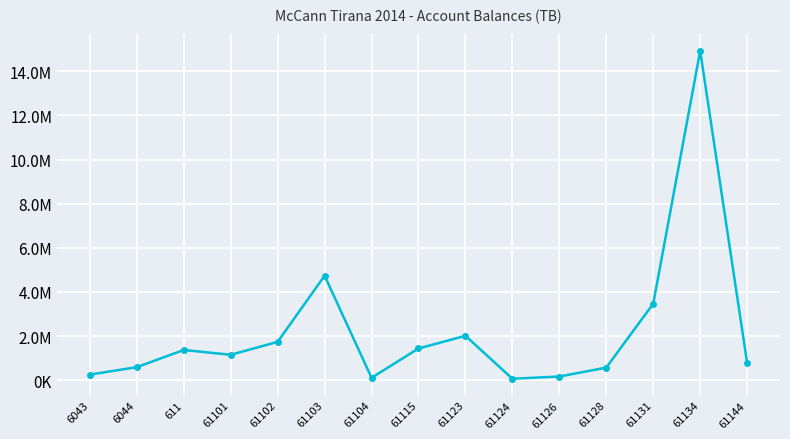

Does the chart have visible grid lines?

Yes